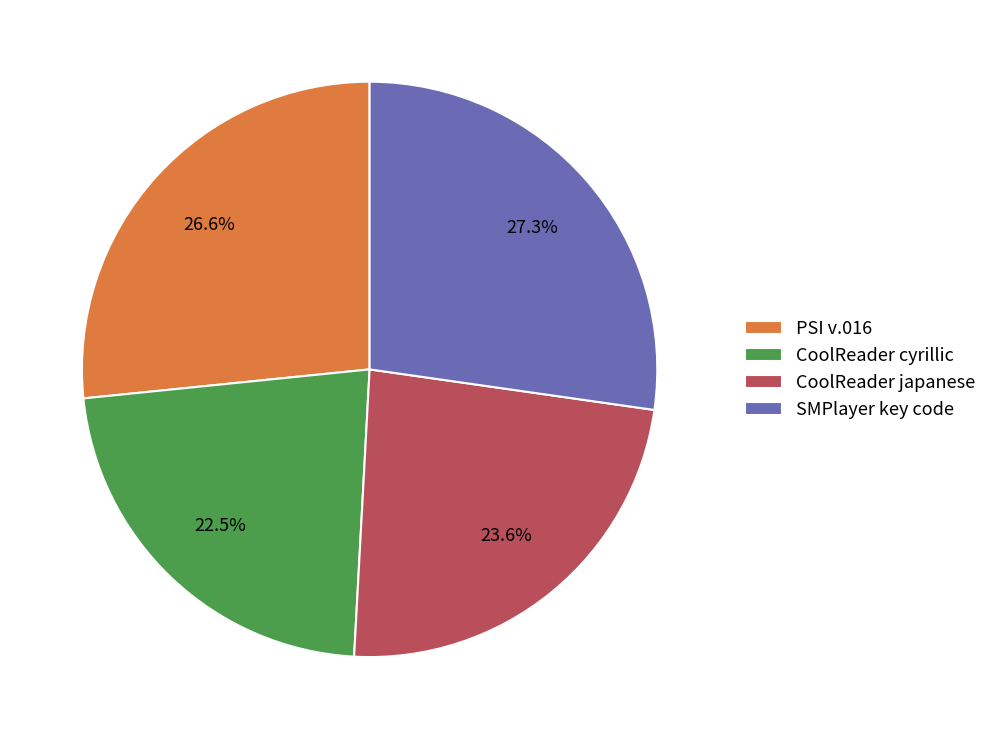

Is the sum of SMPlayer key code and CoolReader japanese greater than half?

Yes